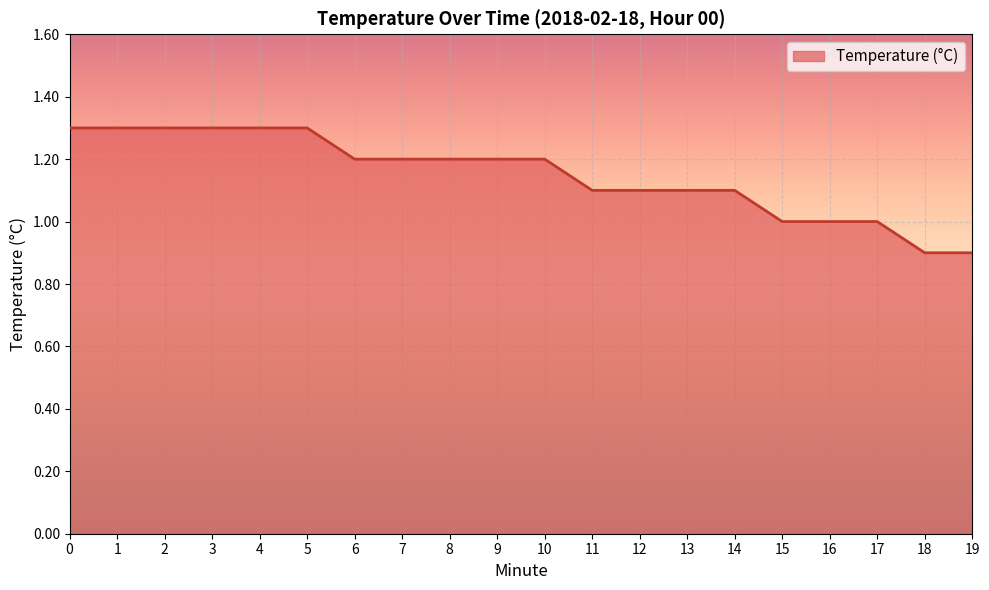

At which category does the chart reach its minimum across all series?

18